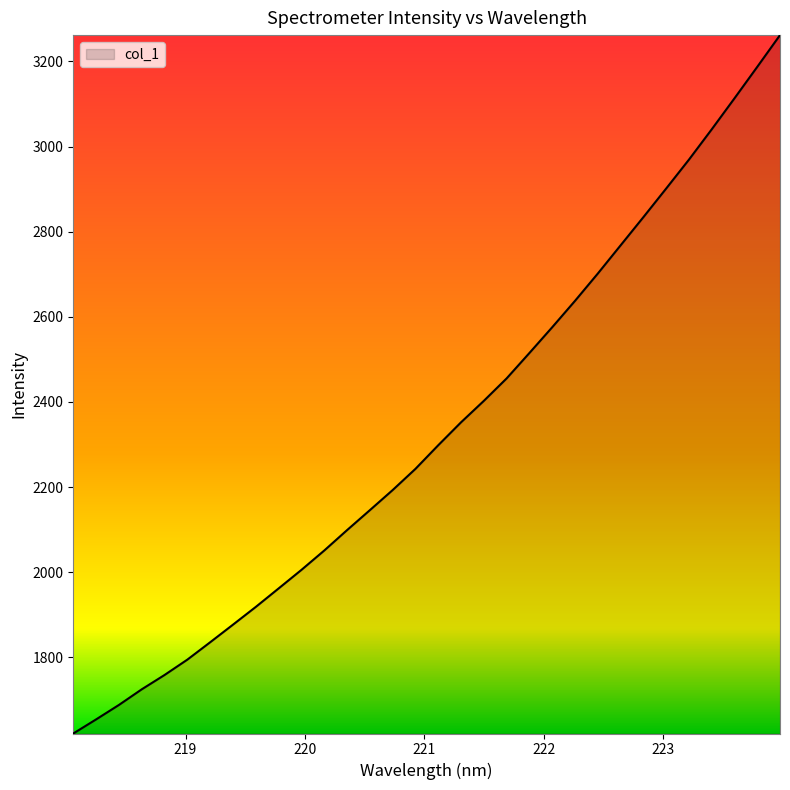

What is the greatest value displayed?

3262.0